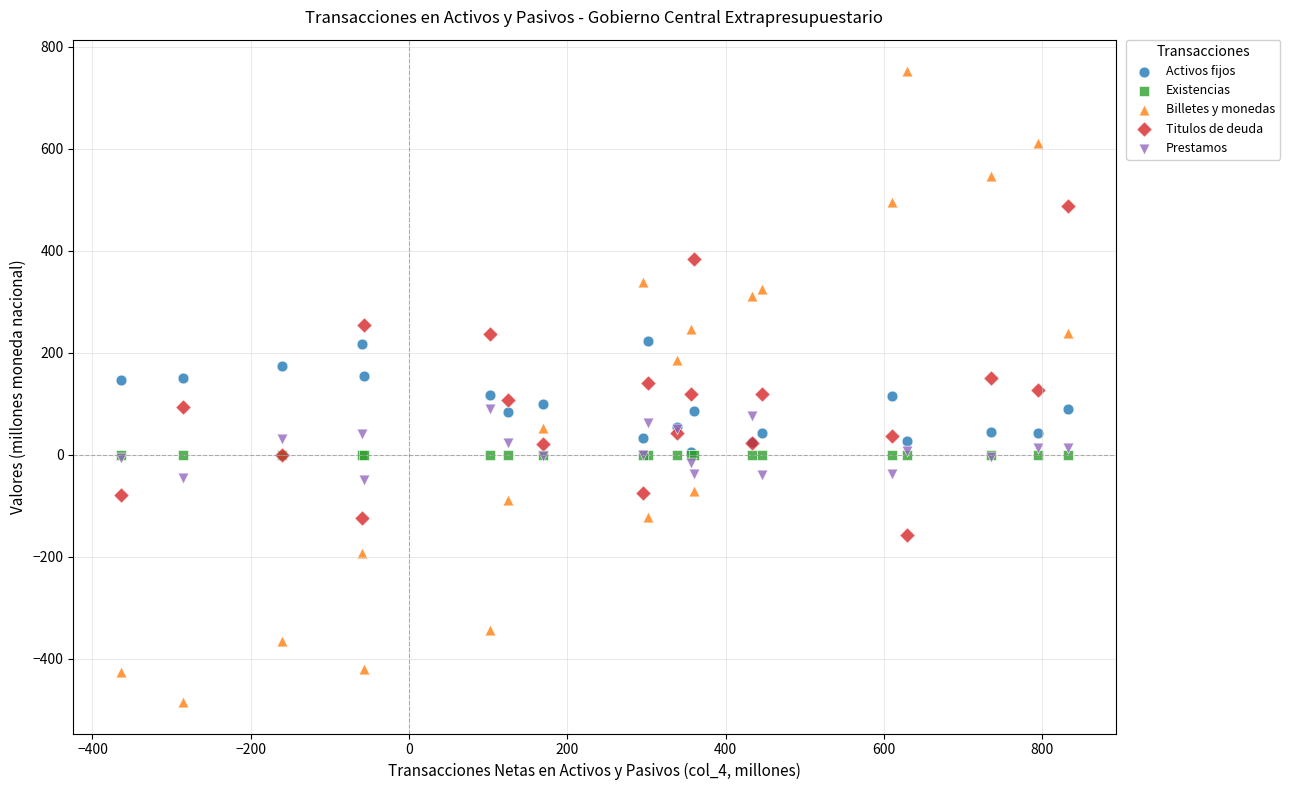

Which series contains the lowest Y value?

Billetes y monedas